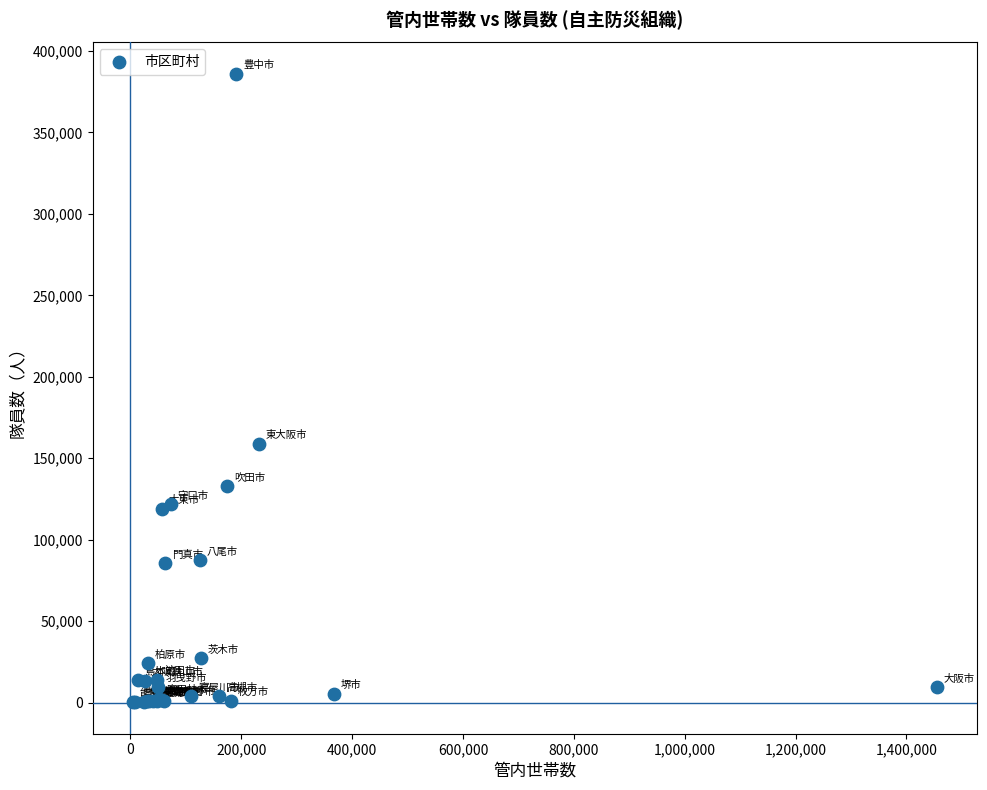

What Y value in the scatter plot is closest to 193054?

158727